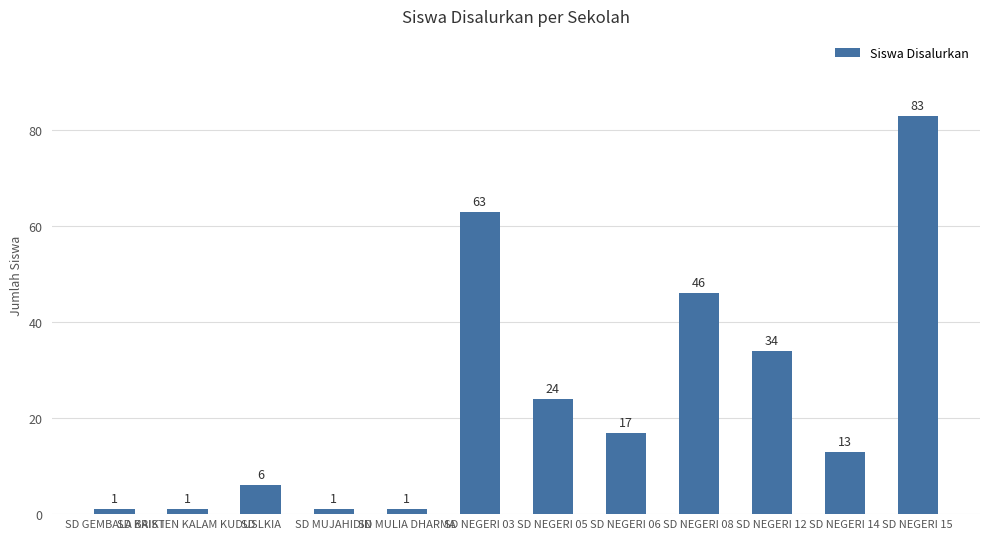

What is the change in value from SD NEGERI 03 to SD NEGERI 14?

-50